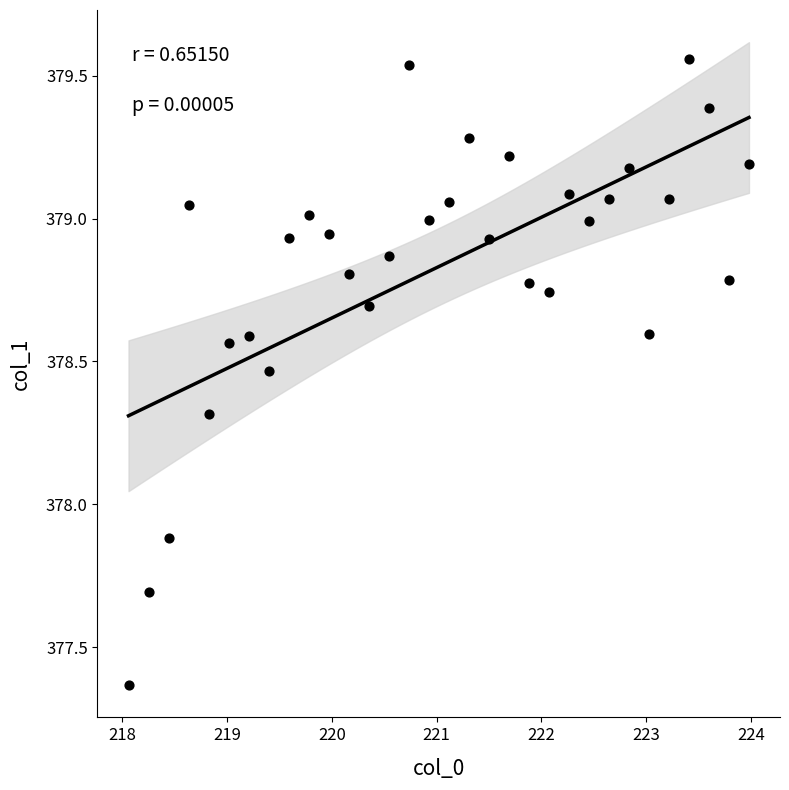

What is the range of Y values (max minus min)?

2.2